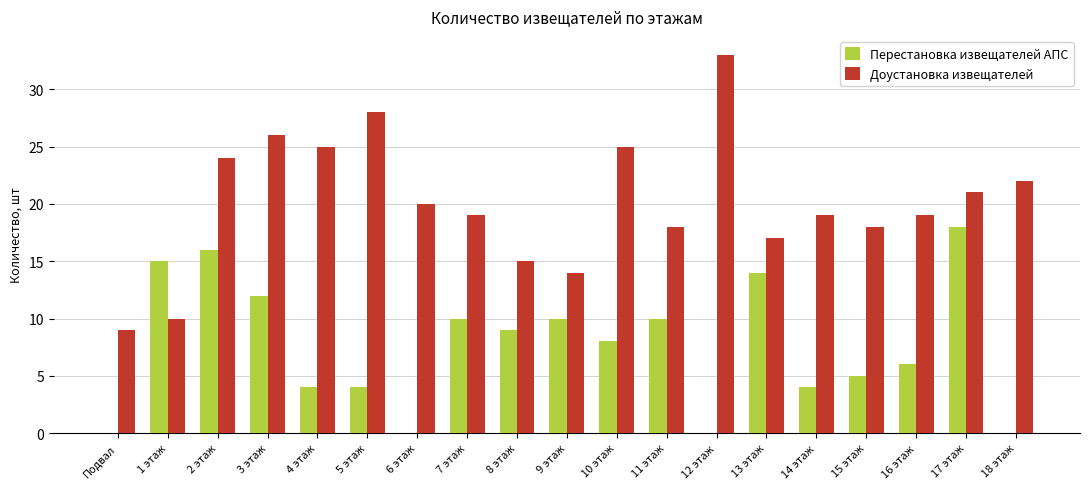

What are all the series names shown in the legend?

Перестановка извещателей АПС, Доустановка извещателей